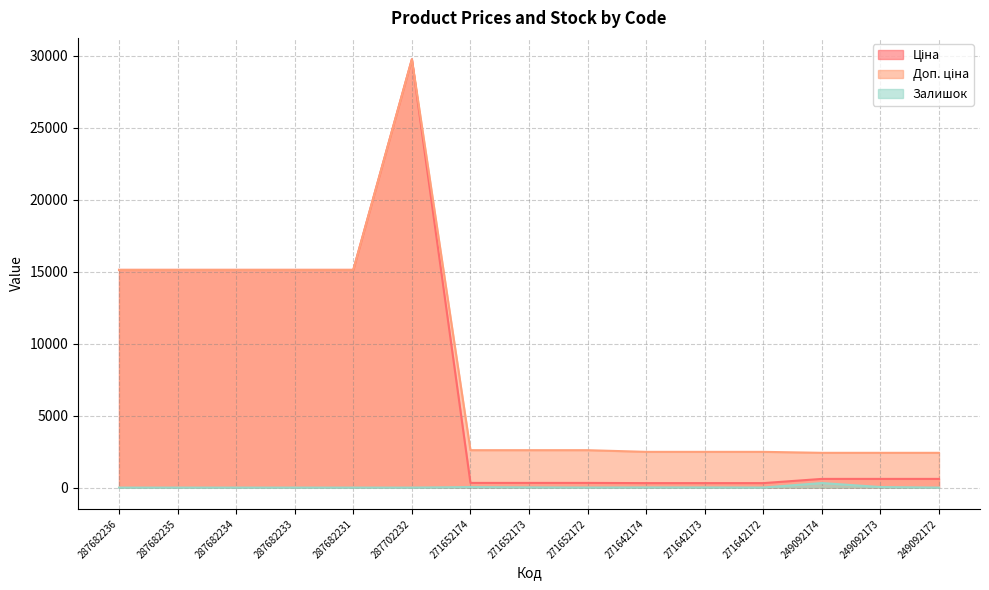

True or false: Залишок and Доп. ціна cross at least once.

False